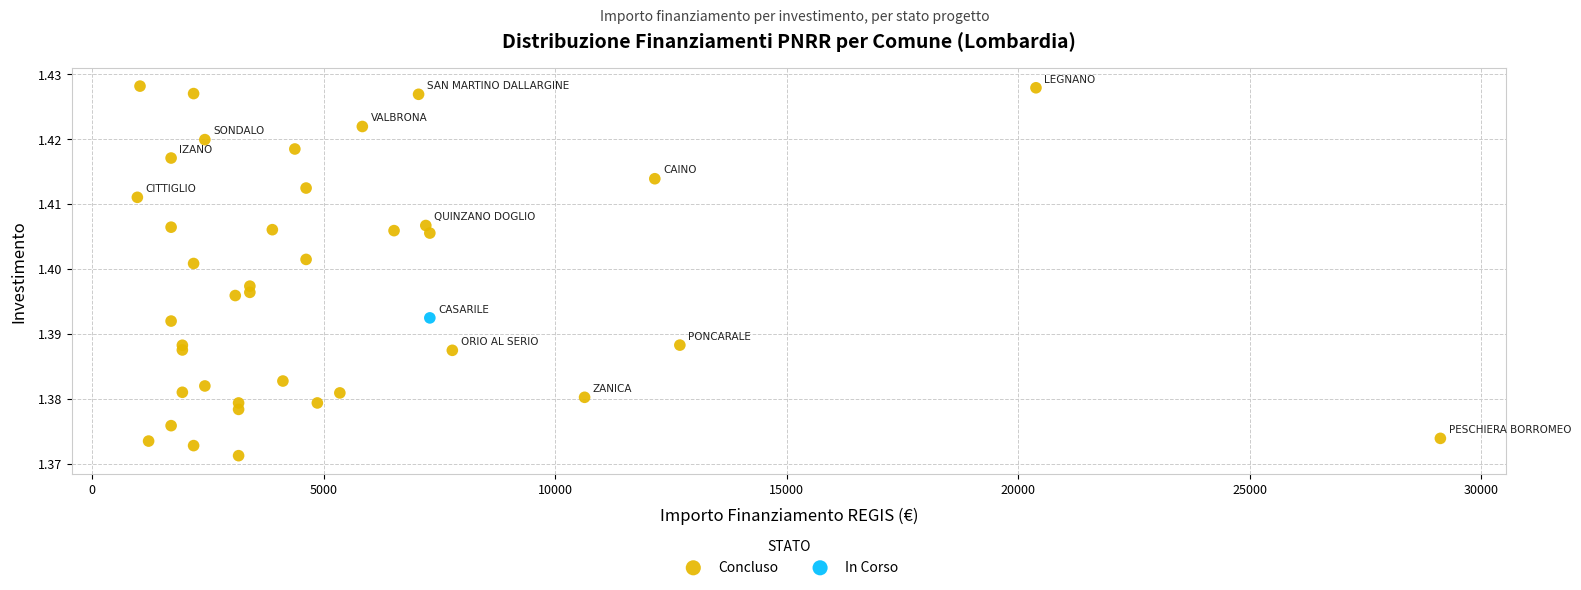

What are all the series names shown in the legend?

Concluso, In Corso